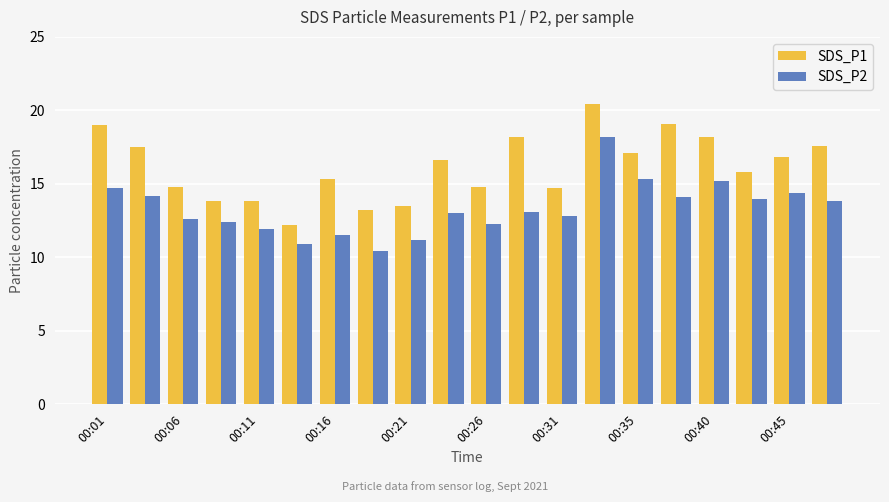

Rank the series by their maximum value, from lowest to highest.

SDS_P2, SDS_P1